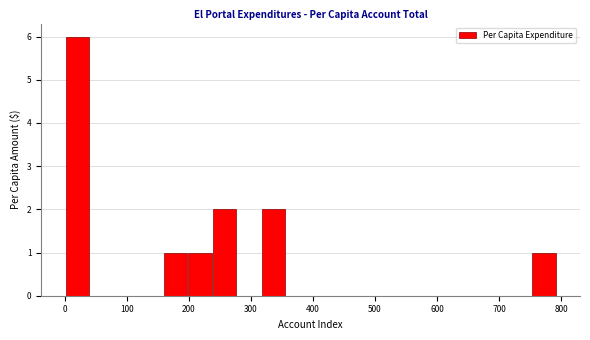

Read against the x-axis, roughly where is the centre of the tallest bar?

20